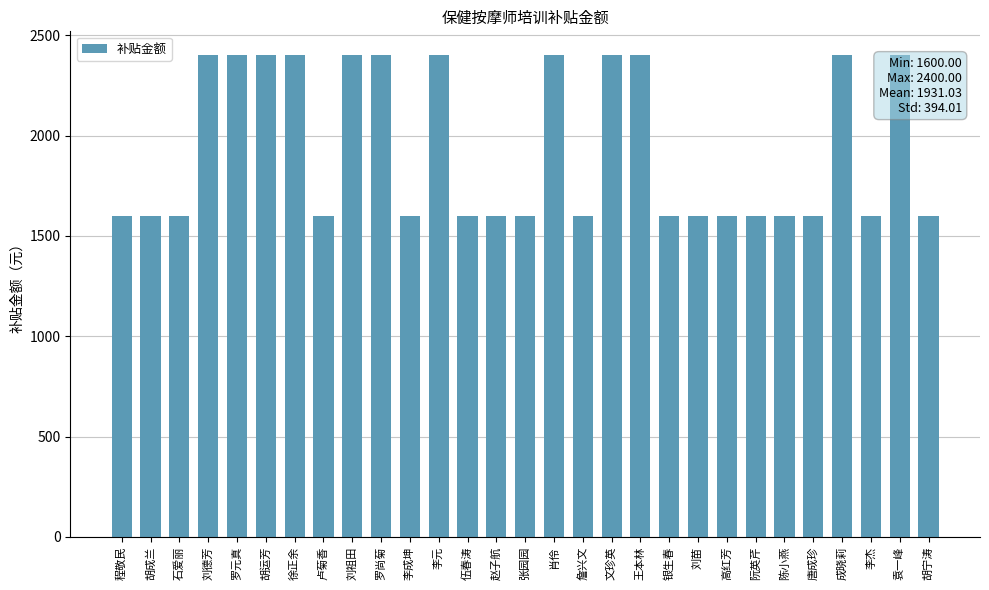

Approximately how many times larger is the value at 袁一峰 compared to 赵子航?

1.5